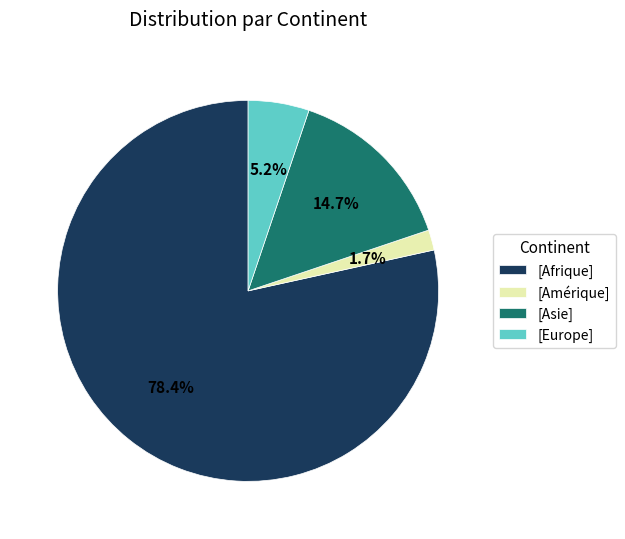

Is there any slice that represents more than half of the pie?

Yes